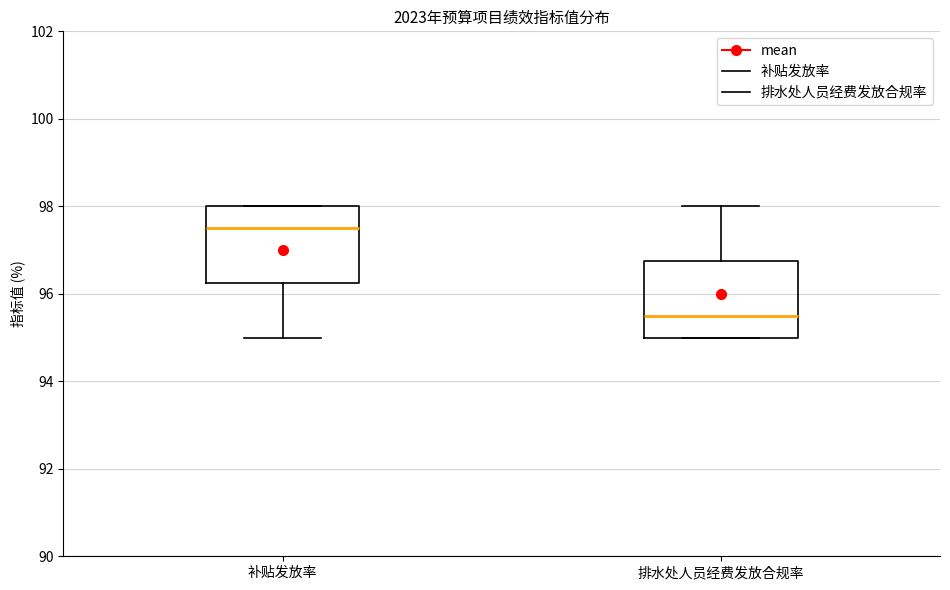

Which box has the highest median line?

补贴发放率